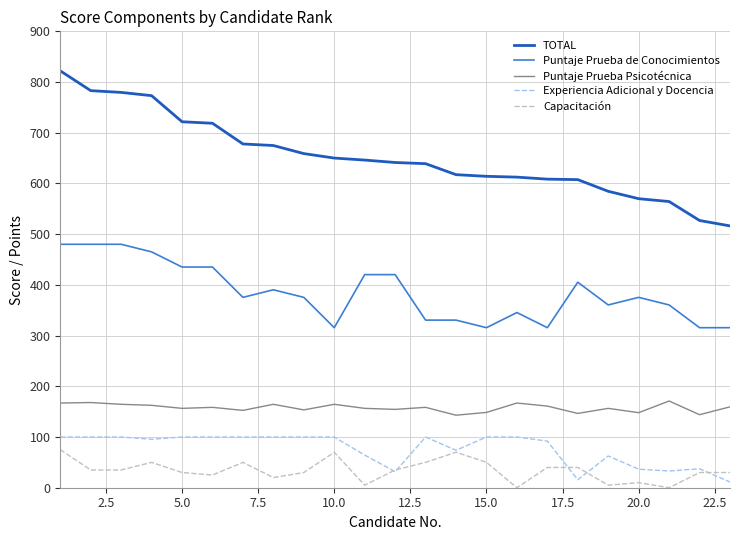

True or false: Experiencia Adicional y Docencia and Puntaje Prueba de Conocimientos intersect in this chart.

False